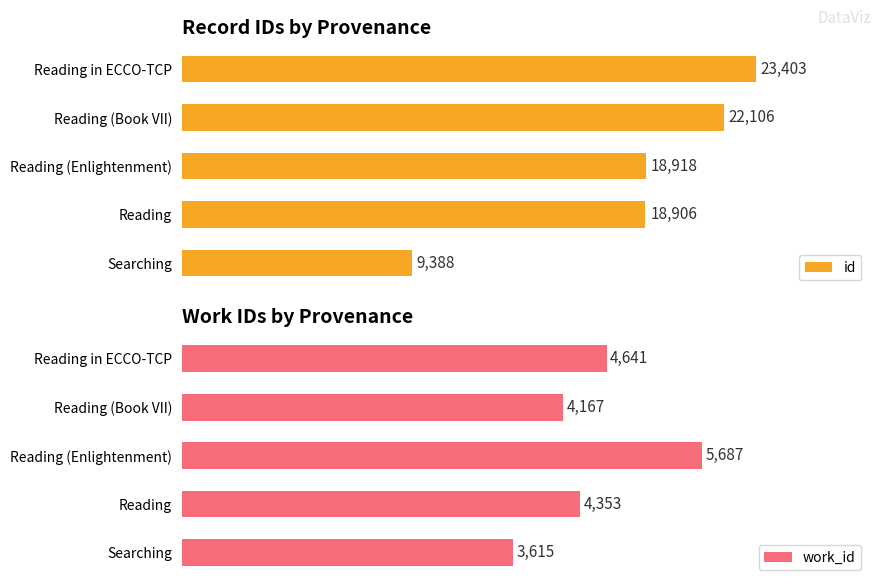

List the series in order of their peak value, lowest first.

work_id, id